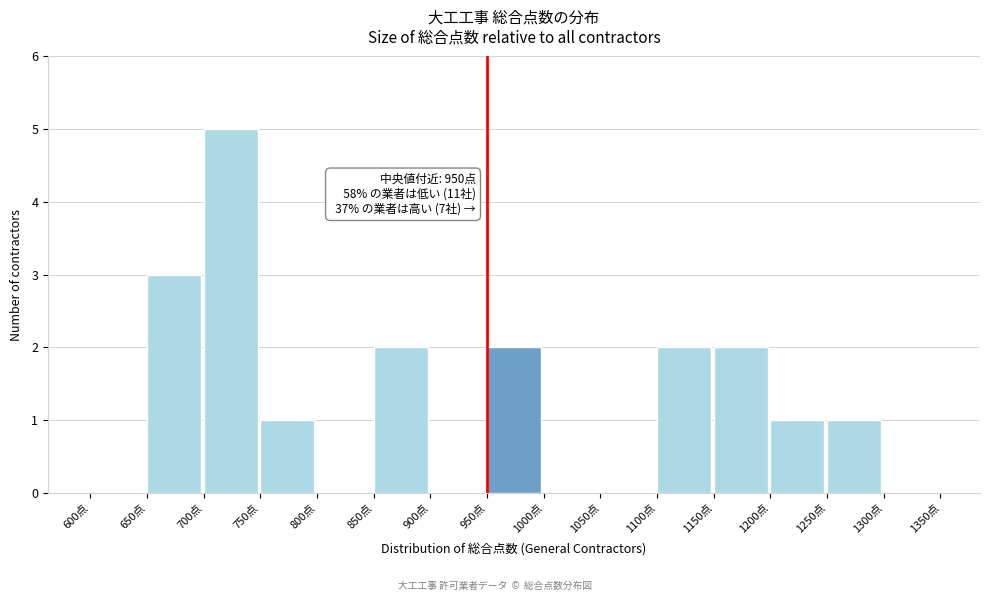

Over which range of the x-axis is the bar tallest?

700 to 750